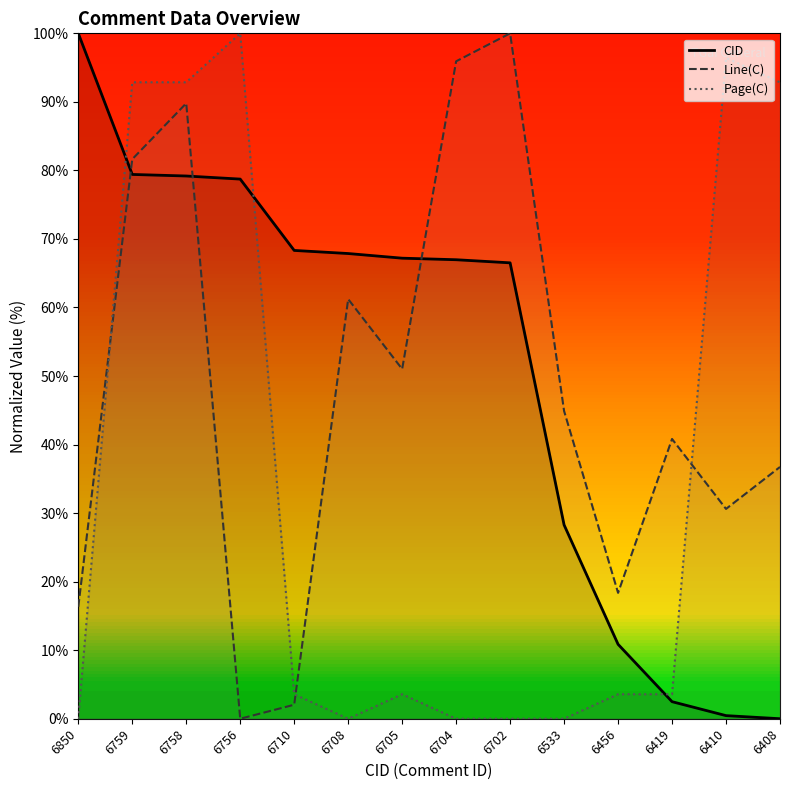

Where is Line(C) nearest to the value 50?

6705